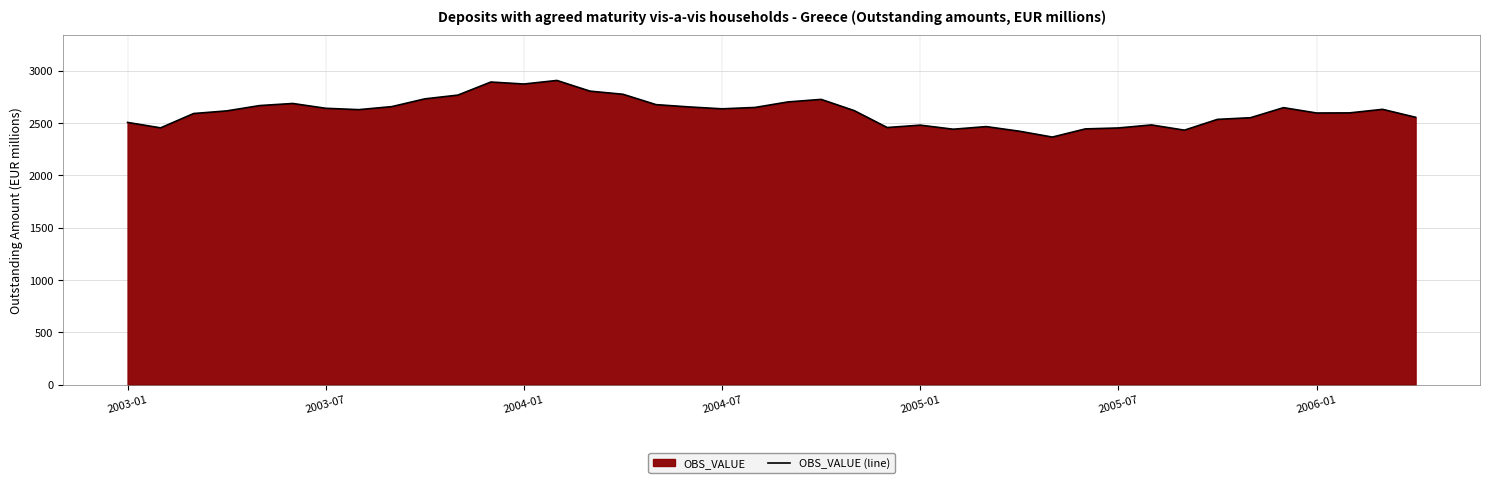

How many data points are less than 2628?

20